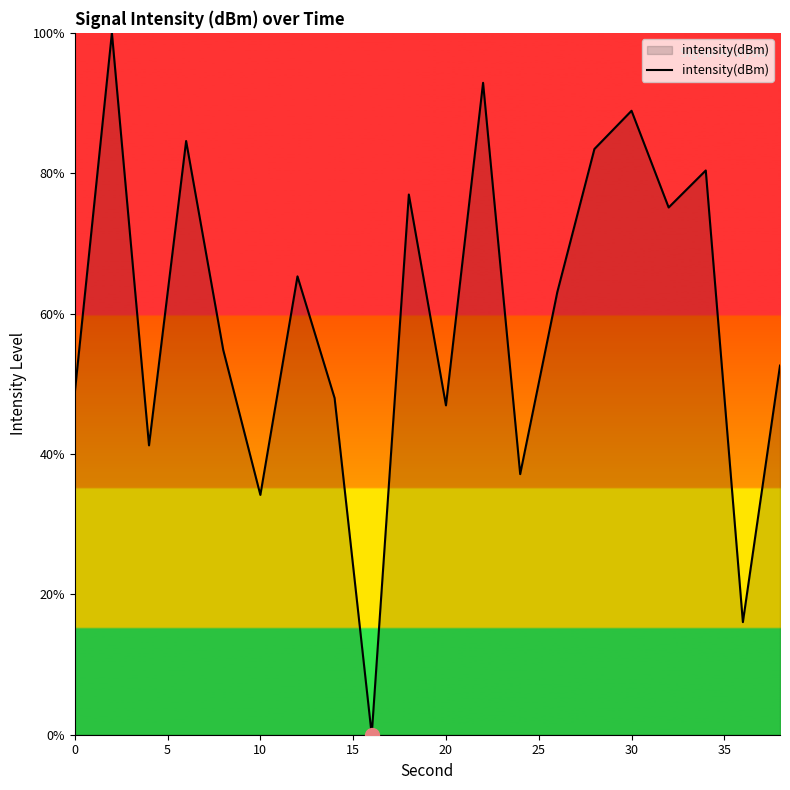

What is the maximum value shown in the chart?

100.0